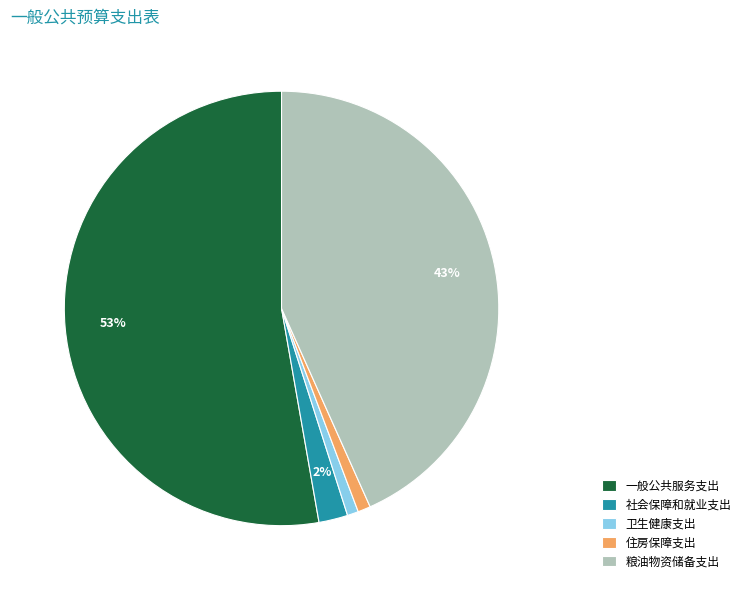

What is the largest slice in the pie chart?

一般公共服务支出